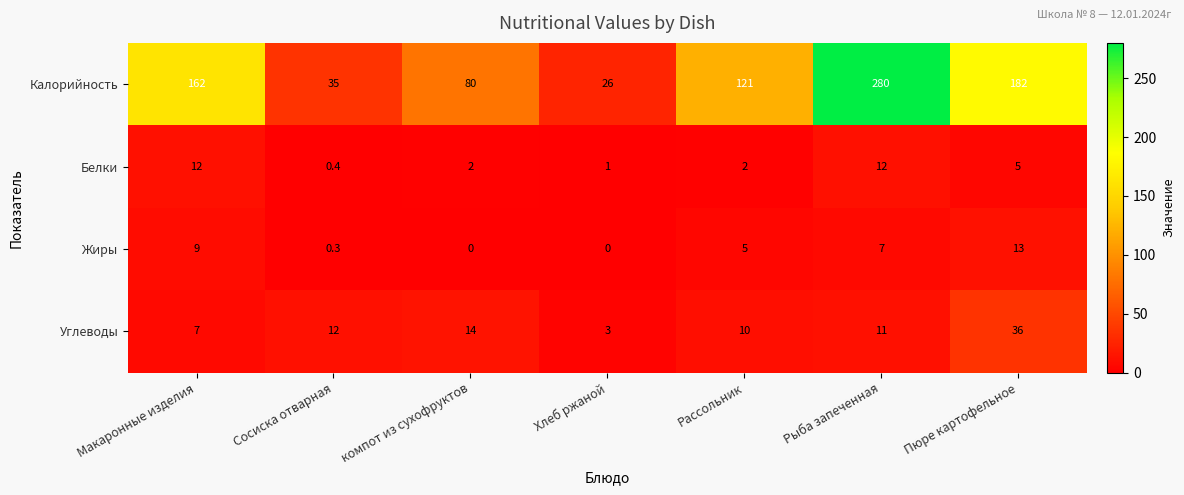

Which series has the largest range (max minus min)?

Калорийность